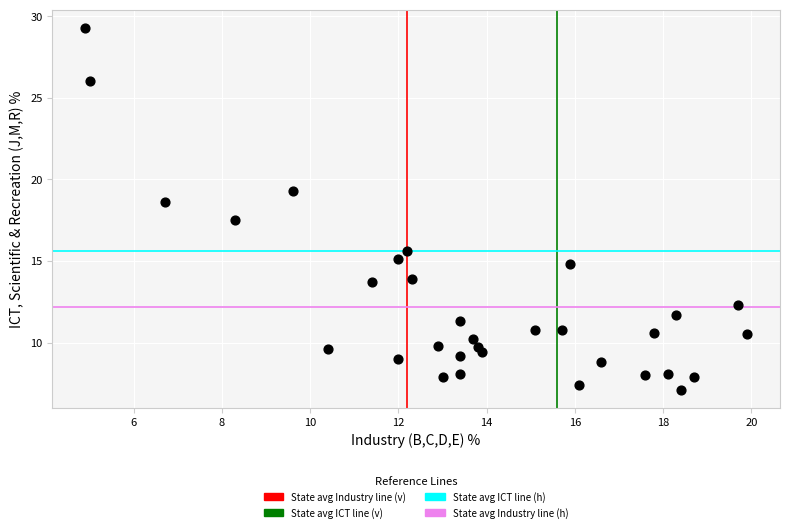

What is the range of Y values (max minus min)?

22.2